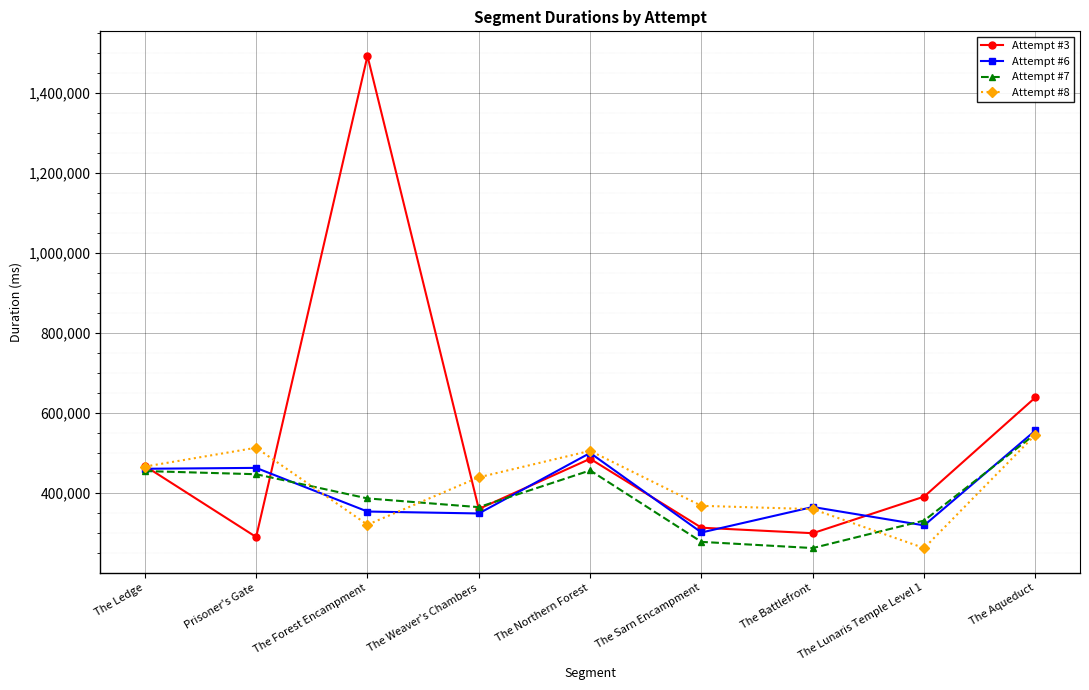

What is the lowest value of the Attempt #7 series?

262980